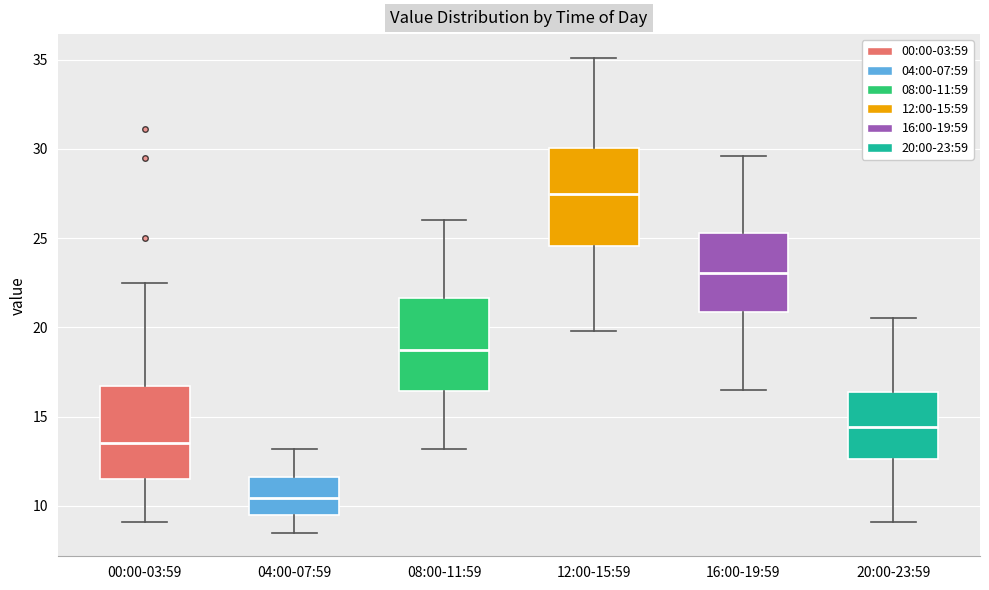

Where does the upper whisker of the box for 00:00-03:59 end on the y-axis? The values are not printed on the chart, so give them approximately, as read against the axis.

22.5